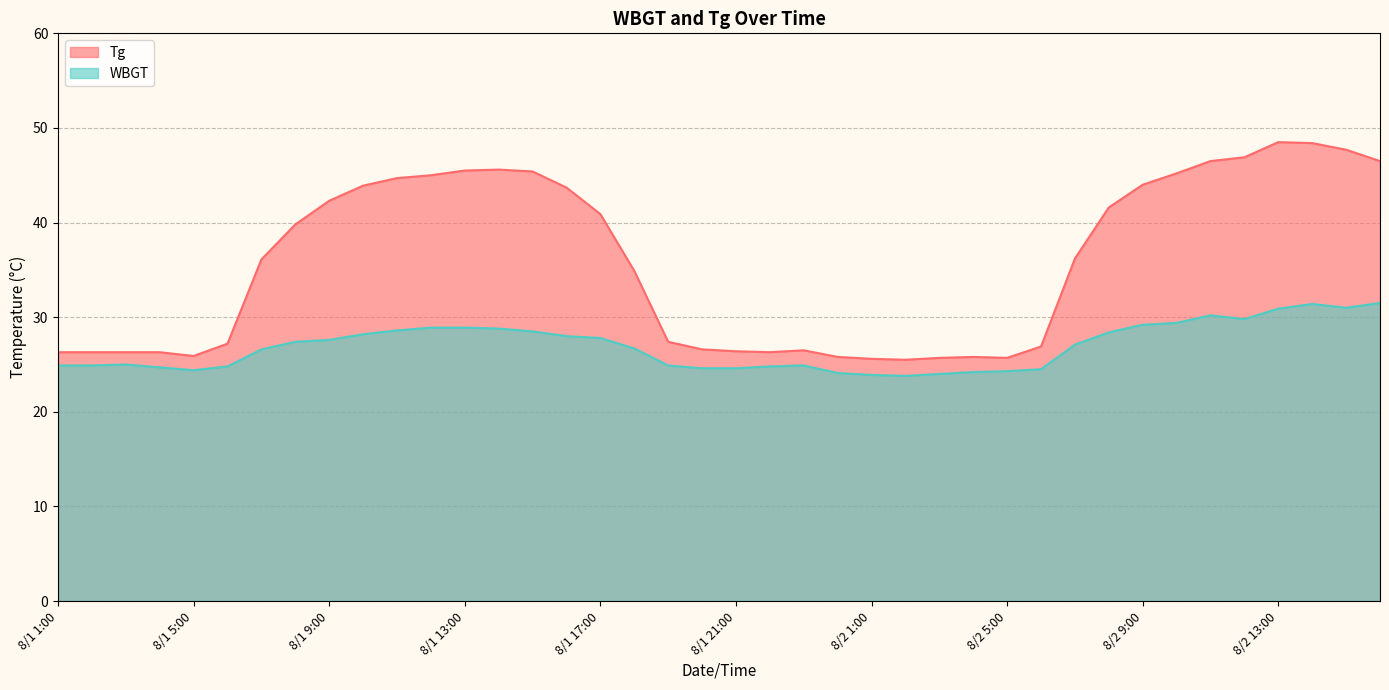

What is the sum of all Tg values?

1431.8